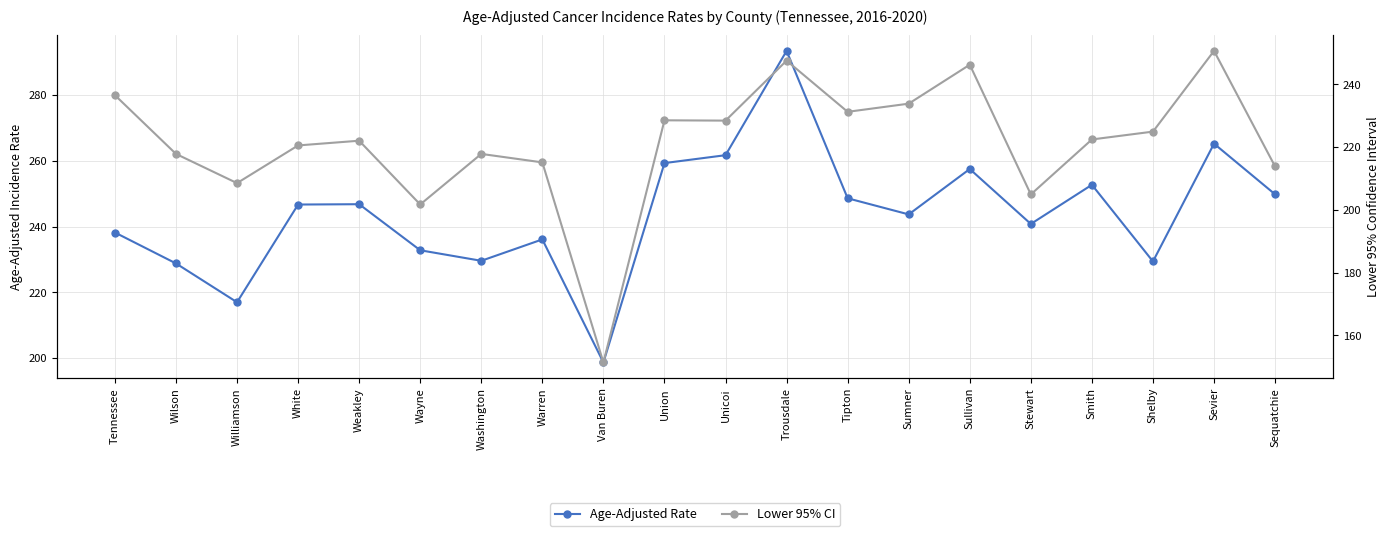

Rank the series by their maximum value, from lowest to highest.

Lower 95% CI, Age-Adjusted Rate